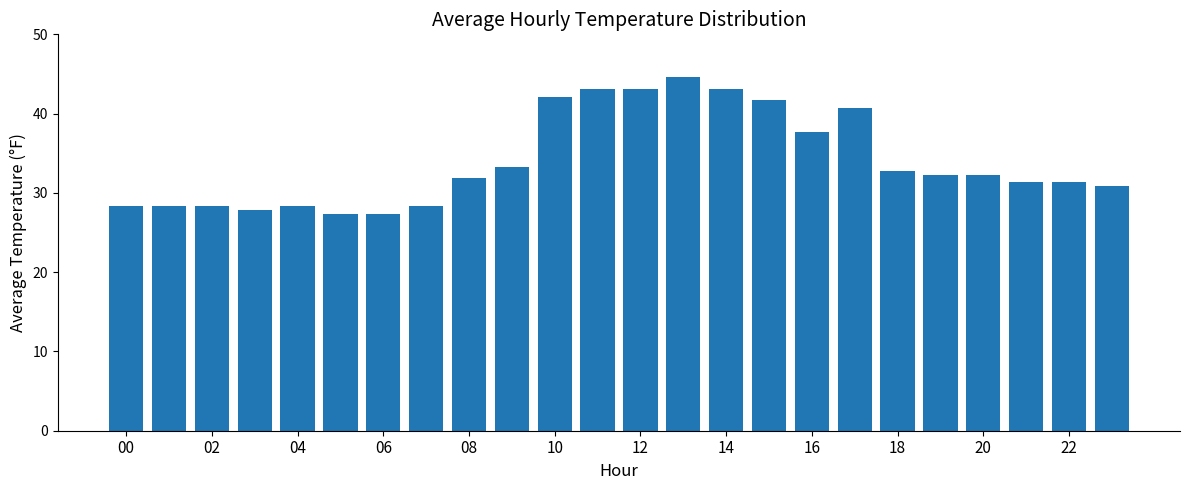

What is the smallest value displayed?

27.4